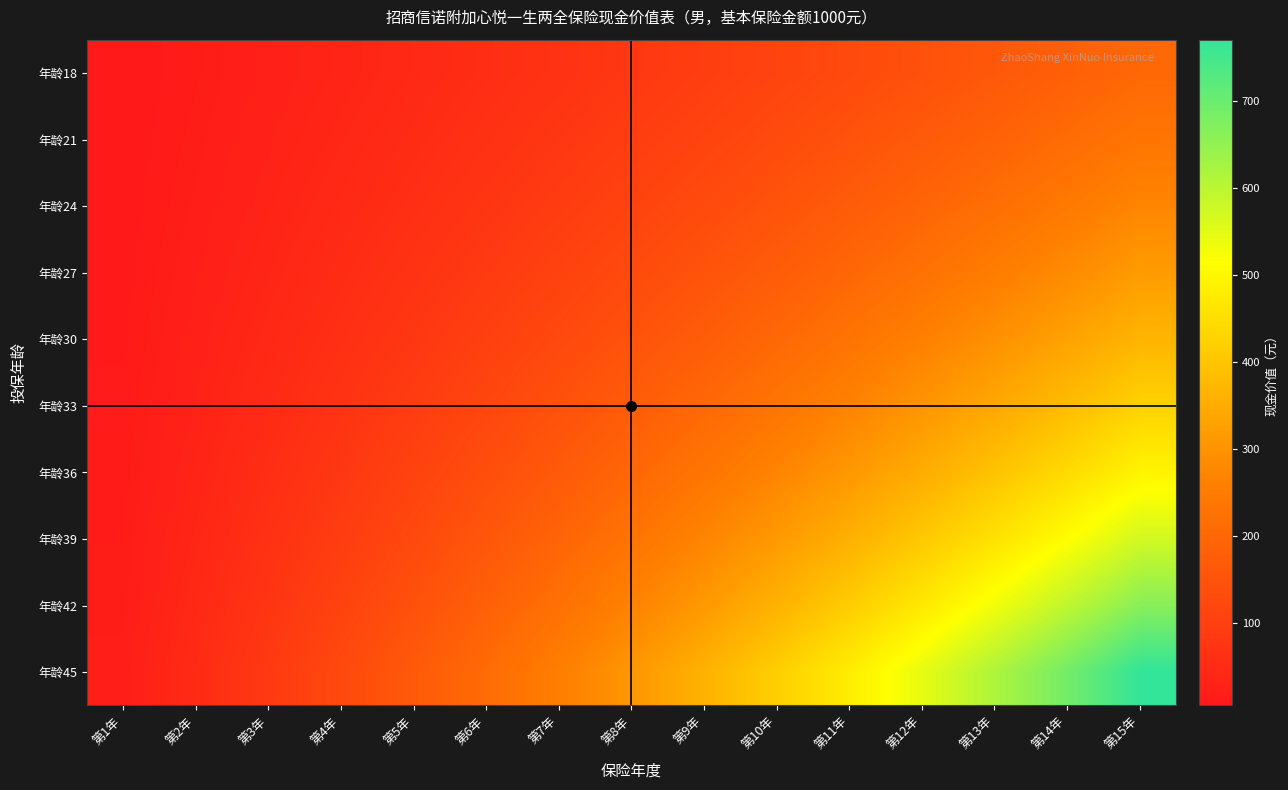

Reading right to left, list all the values displayed in this chart.

年龄18: 第15年=202.5	第14年=181.8	第13年=162.4	第12年=144.2	第11年=127.0	第10年=110.9	第9年=95.8	第8年=81.6	第7年=68.2	第6年=55.7	第5年=44.0	第4年=33.0	第3年=22.7	第2年=13.1	第1年=4.8
年龄21: 第15年=235.1	第14年=211.2	第13年=188.7	第12年=167.5	第11年=147.6	第10年=128.9	第9年=111.3	第8年=94.8	第7年=79.3	第6年=64.8	第5年=51.2	第4年=38.4	第3年=26.4	第2年=15.2	第1年=5.5
年龄24: 第15年=273.0	第14年=245.2	第13年=219.1	第12年=194.5	第11年=171.4	第10年=149.7	第9年=129.3	第8年=110.2	第7年=92.2	第6年=75.3	第5年=59.5	第4年=44.6	第3年=30.7	第2年=17.7	第1年=6.4
年龄27: 第15年=316.7	第14年=284.6	第13年=254.3	第12年=225.8	第11年=199.0	第10年=173.8	第9年=150.2	第8年=128.0	第7年=107.1	第6年=87.5	第5年=69.1	第4年=51.9	第3年=35.7	第2年=20.6	第1年=7.5
年龄30: 第15年=367.3	第14年=330.0	第13年=294.9	第12年=261.9	第11年=230.9	第10年=201.7	第9年=174.3	第8年=148.5	第7年=124.3	第6年=101.6	第5年=80.3	第4年=60.2	第3年=41.5	第2年=23.9	第1年=8.7
年龄33: 第15年=425.5	第14年=382.3	第13年=341.7	第12年=303.6	第11年=267.6	第10年=233.8	第9年=202.1	第8年=172.2	第7年=144.2	第6年=117.9	第5年=93.1	第4年=69.9	第3年=48.1	第2年=27.7	第1年=10.1
年龄36: 第15年=492.8	第14年=442.7	第13年=395.7	第12年=351.5	第11年=309.9	第10年=270.8	第9年=234.1	第8年=199.6	第7年=167.1	第6年=136.6	第5年=108.0	第4年=81.1	第3年=55.8	第2年=32.2	第1年=11.7
年龄39: 第15年=571.0	第14年=512.7	第13年=458.0	第12年=406.7	第11年=358.5	第10年=313.3	第9年=270.8	第8年=230.9	第7年=193.4	第6年=158.1	第5年=125.0	第4年=93.9	第3年=64.7	第2年=37.2	第1年=13.6
年龄42: 第15年=662.6	第14年=594.4	第13年=530.6	第12年=470.8	第11年=414.8	第10年=362.3	第9年=313.1	第8年=266.9	第7年=223.5	第6年=182.7	第5年=144.5	第4年=108.5	第3年=74.8	第2年=43.1	第1年=15.7
年龄45: 第15年=770.9	第14年=690.7	第13年=615.9	第12年=546.0	第11年=480.6	第10年=419.4	第9年=362.1	第8年=308.4	第7年=258.2	第6年=211.0	第5年=166.8	第4年=125.2	第3年=86.2	第2年=49.7	第1年=18.0